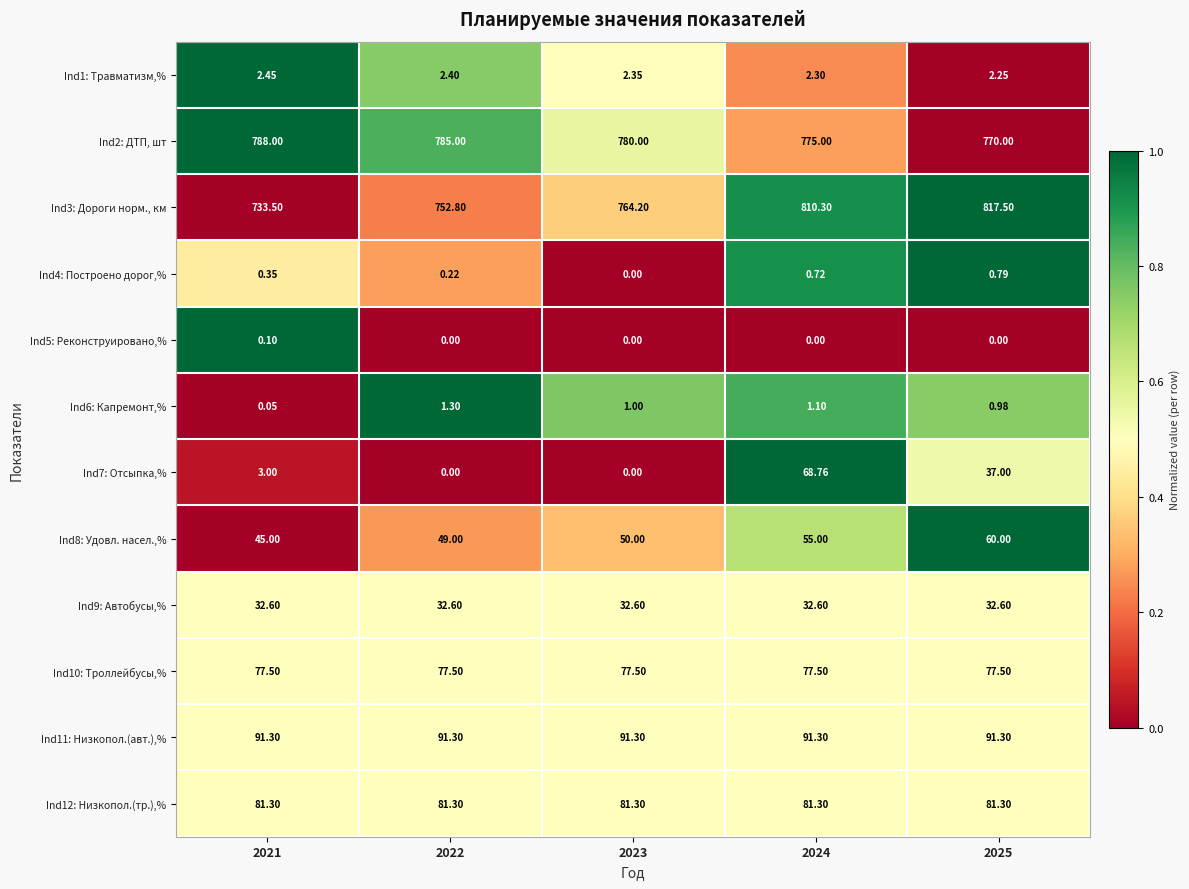

How many categories are shown in the chart?

5